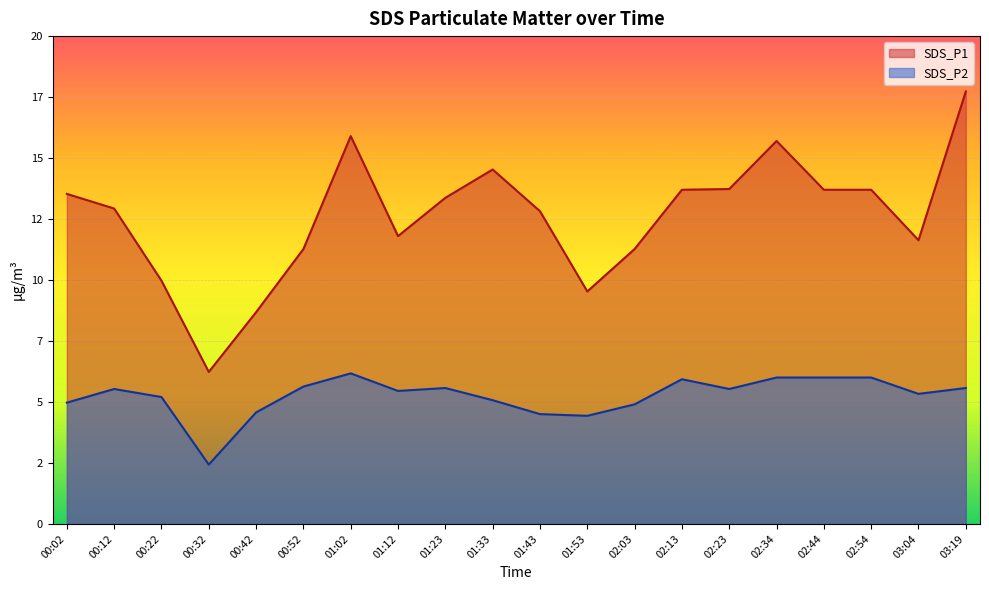

Rank the series by their average value, from lowest to highest.

SDS_P2, SDS_P1